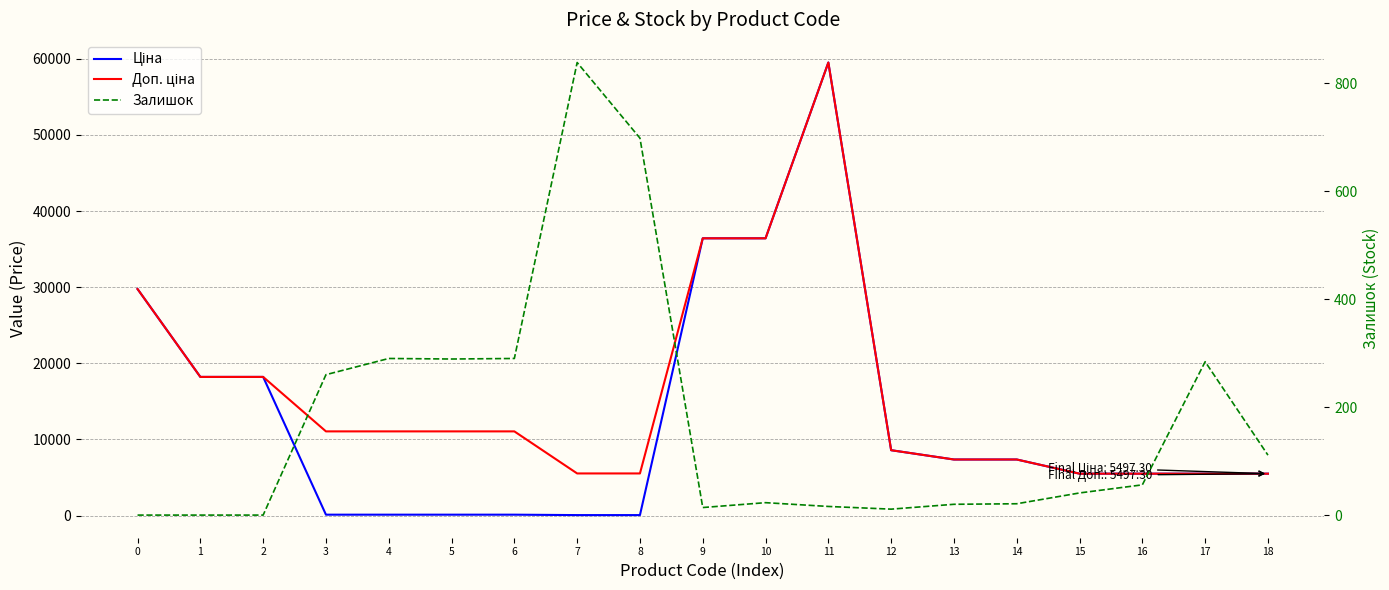

In Доп. ціна, how many points are higher than both neighbors (excluding endpoints)?

1